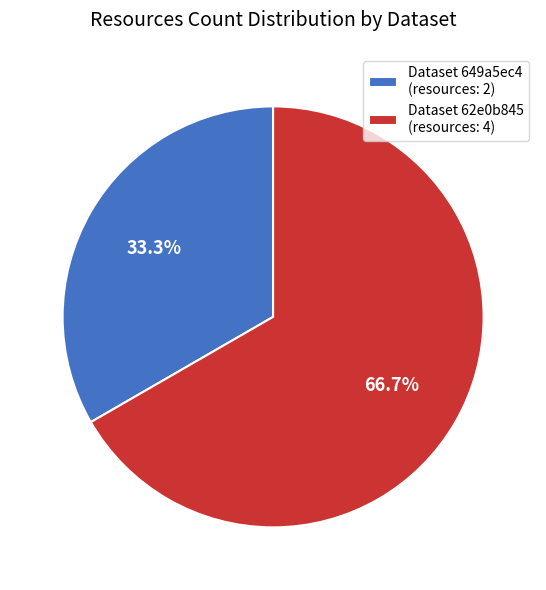

How many slices are in this pie chart?

2